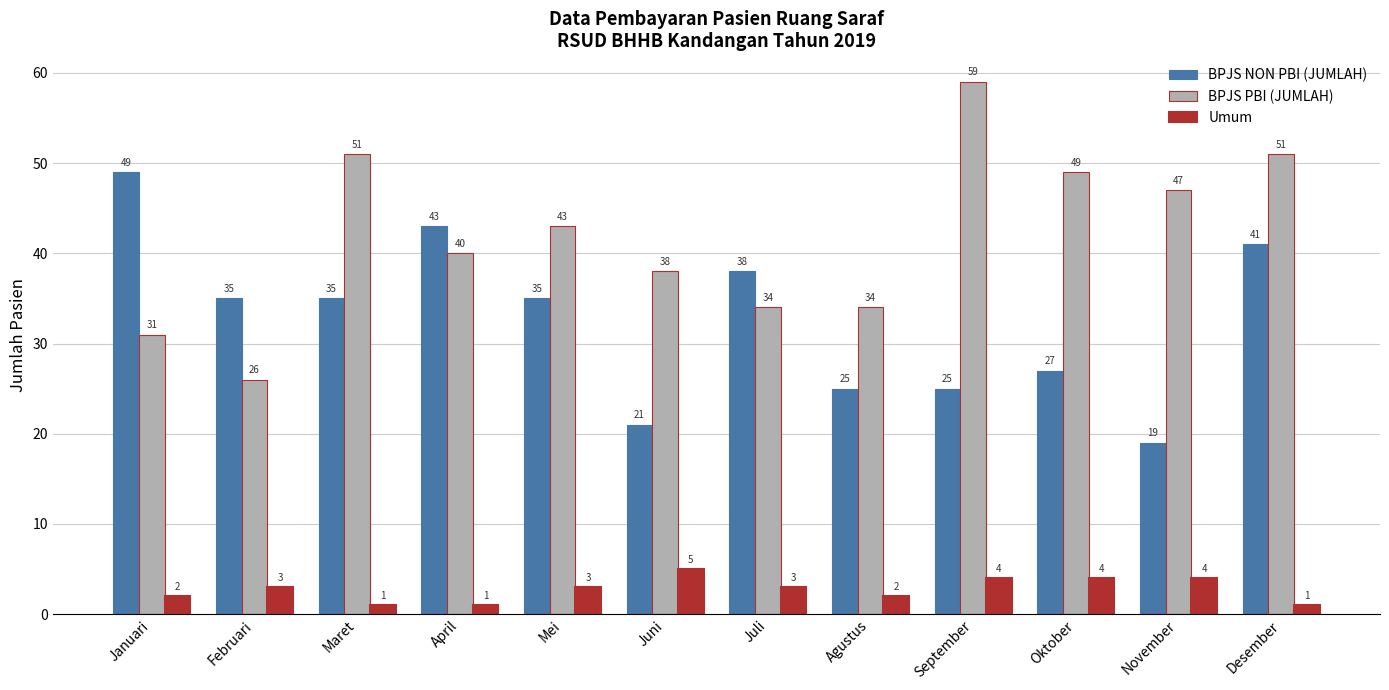

What is the maximum value for BPJS NON PBI (JUMLAH)?

49